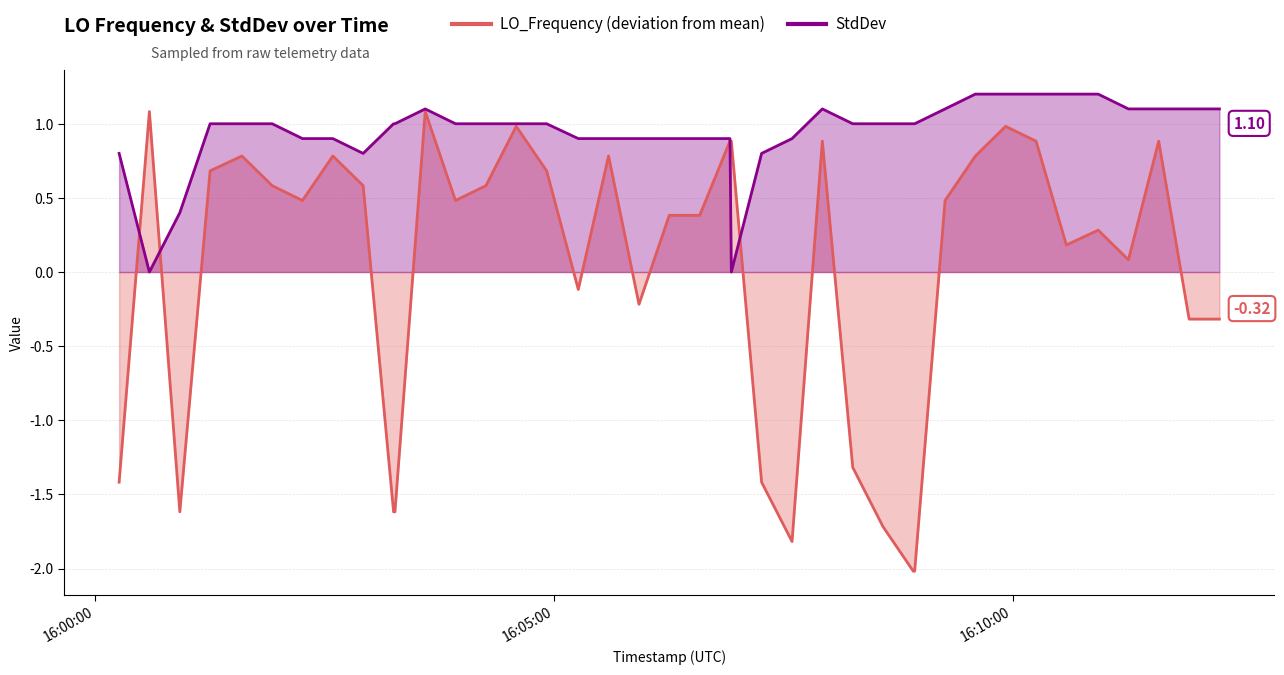

In StdDev, how many points are higher than both neighbors (excluding endpoints)?

2